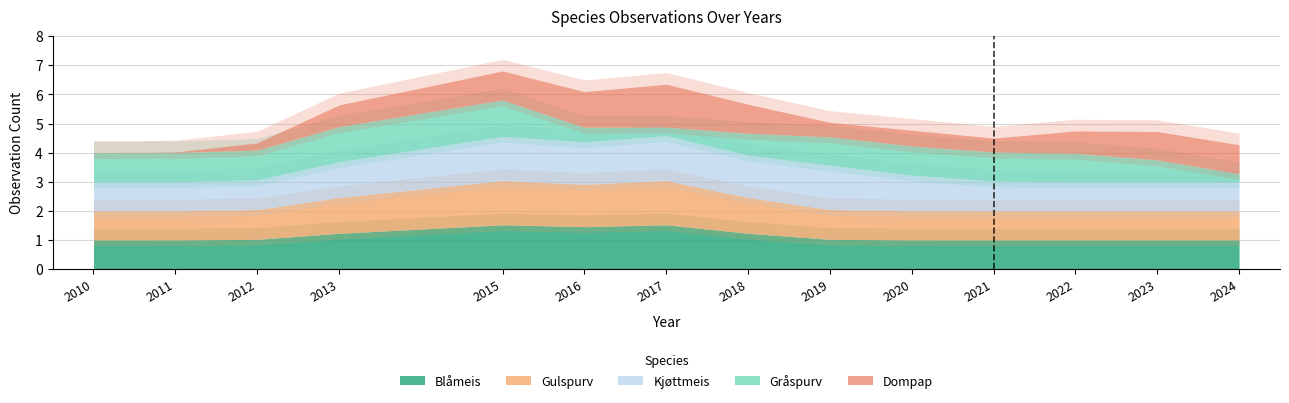

Reading right to left, extract all data points from this chart.

Blåmeis: 1	1	1	1	1	1	1	2	1	2	1	1	1	1
Gulspurv: 1	1	1	1	1	1	1	2	1	2	1	1	1	1
Kjøttmeis: 1	1	1	1	1	2	1	2	1	2	1	1	1	1
Gråspurv: 0	1	1	1	1	1	1	0	0	2	1	1	1	1
Dompap: 1	1	1	0	1	0	1	2	1	1	1	0	0	0